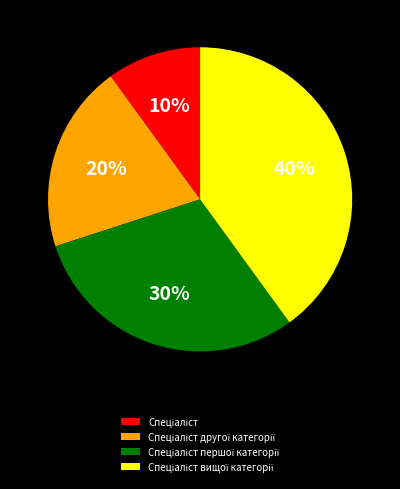

To the nearest percent, what is the average slice percentage?

25%